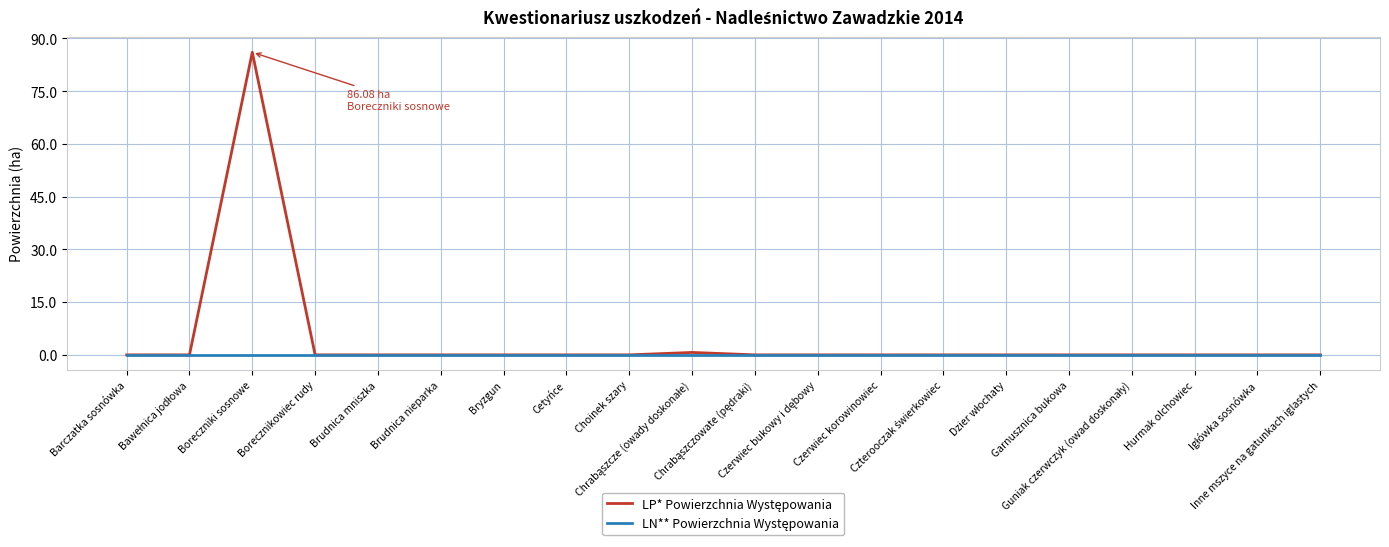

What is the maximum value shown in the chart?

86.1